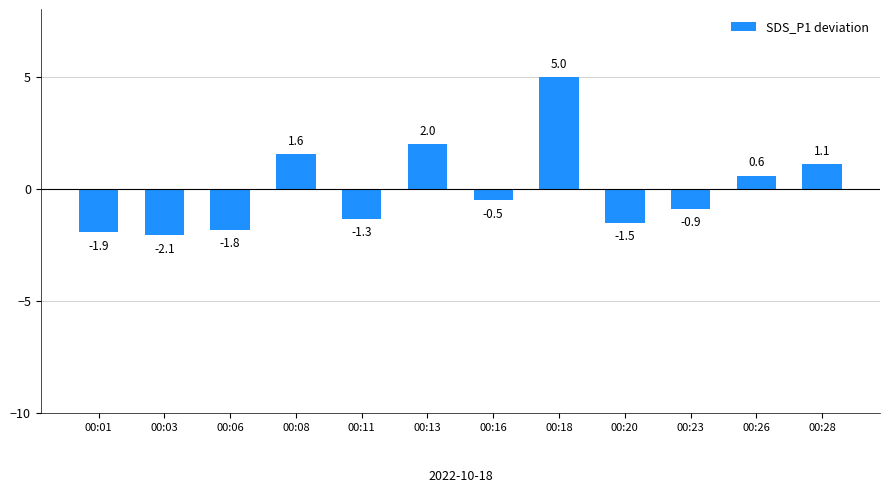

Is it true that the value at 00:20 is -1.5?

True